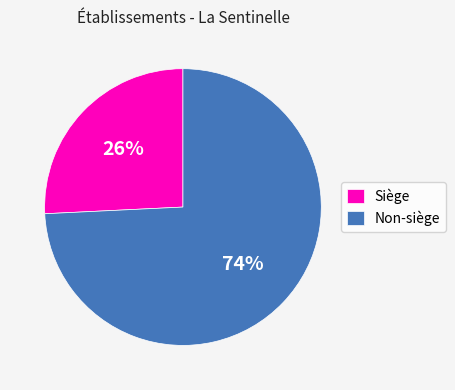

Which has a higher value, Siège or Non-siège?

Non-siège